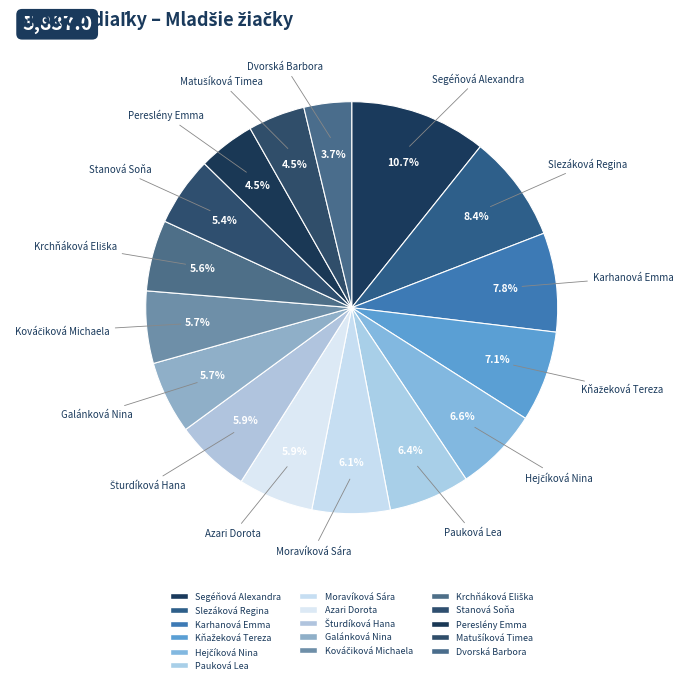

Is the sum of Slezáková Regina and Krchňáková Eliška greater than half?

No